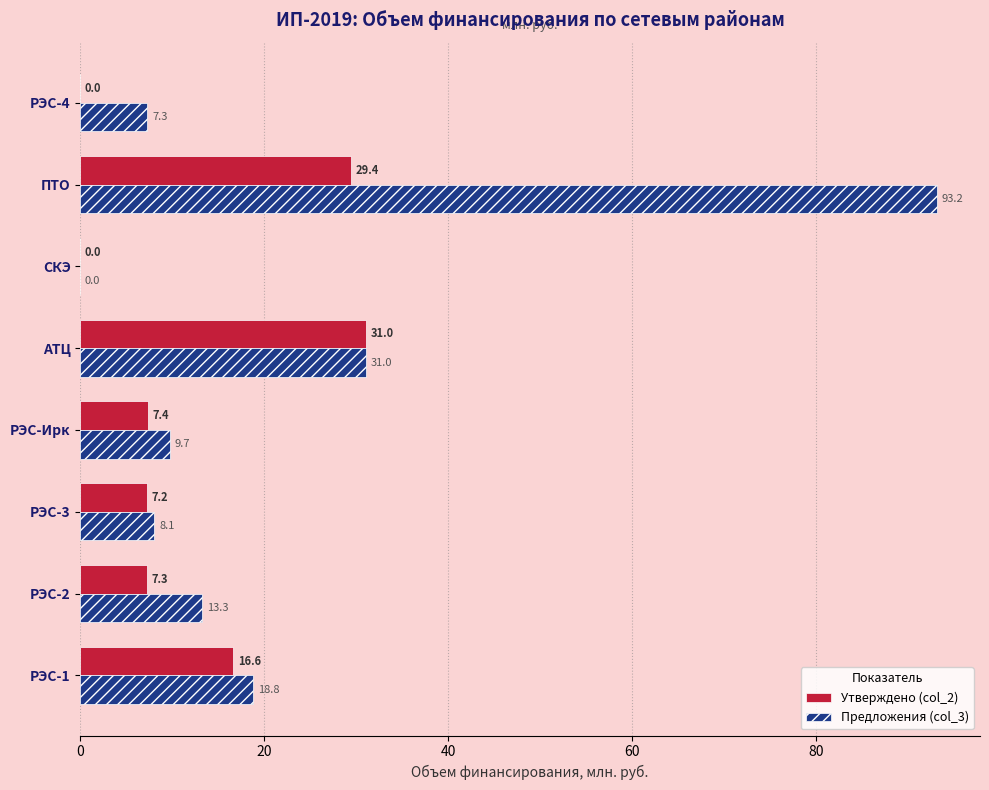

What value does the Предложения (col_3) series have at ПТО?

93.2